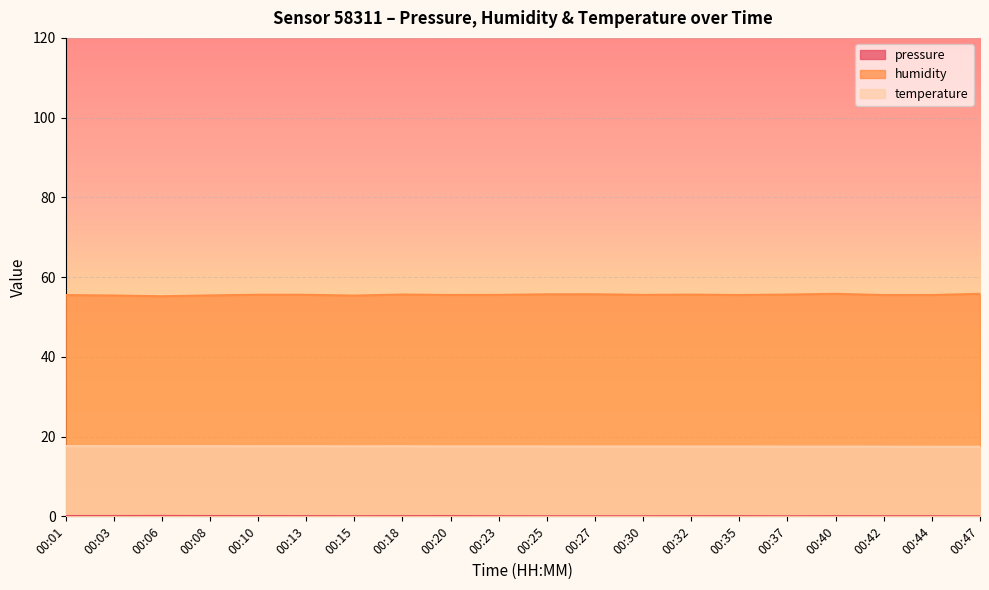

Which has a higher value, 00:03 or 00:01?

00:01